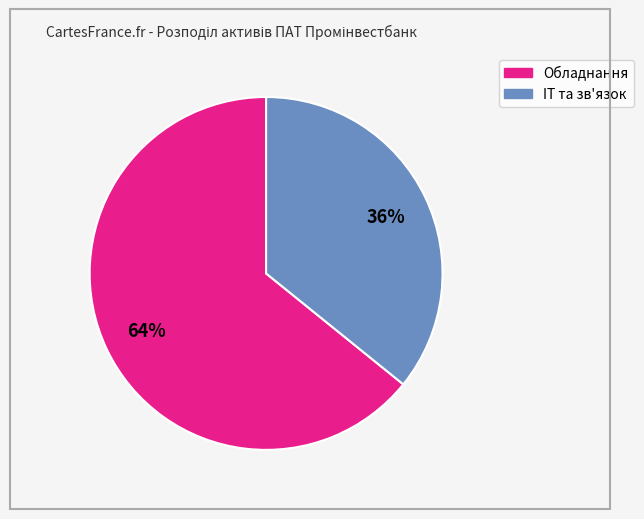

To the nearest percent, what is the difference between the largest and smallest slice percentages?

28%